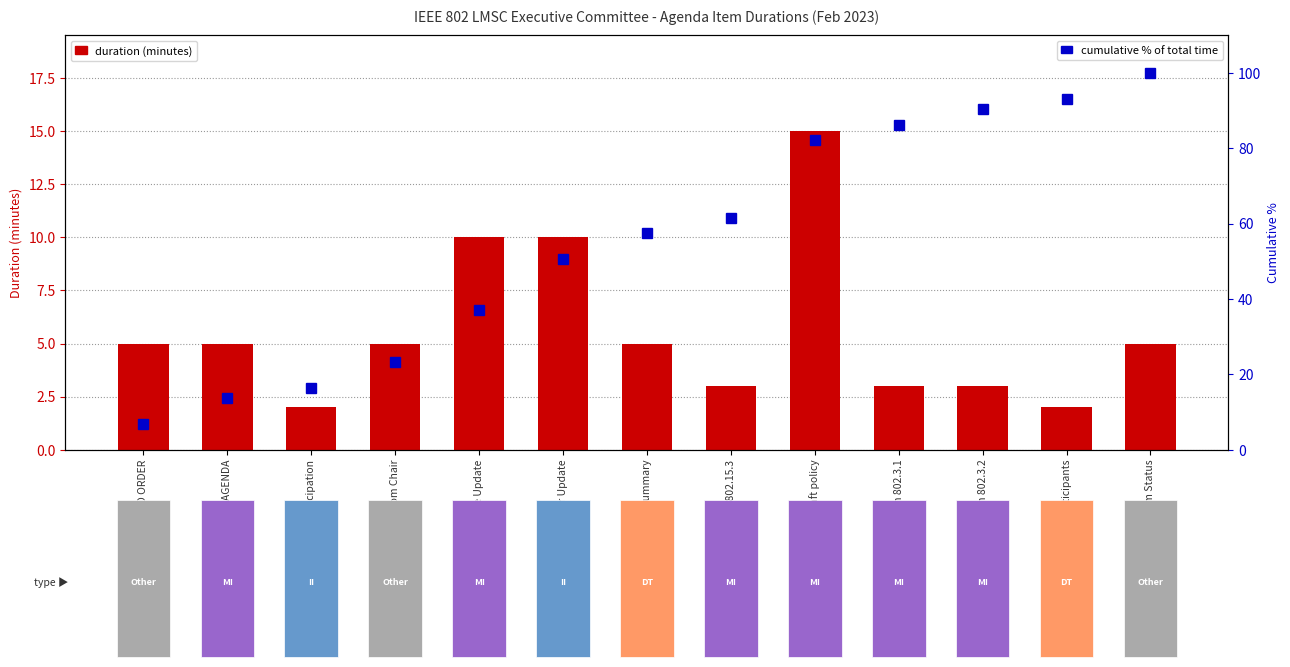

At which label does cumulative % of total time first exceed 57?

EC Action Item Summary